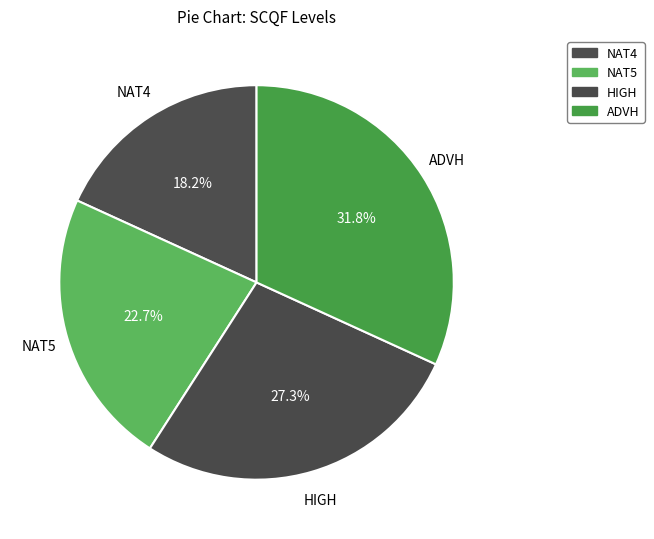

Count the number of slices in the pie.

4